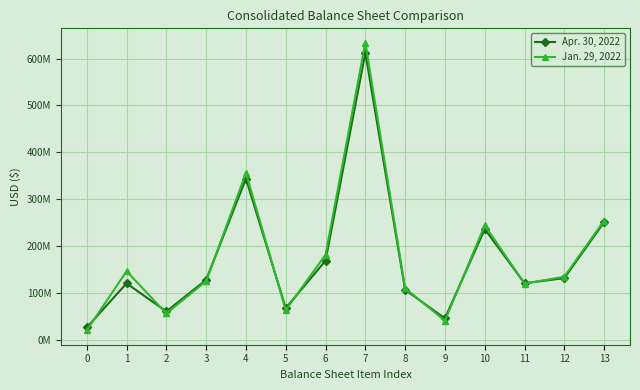

At which category is the sum across all series the highest?

7